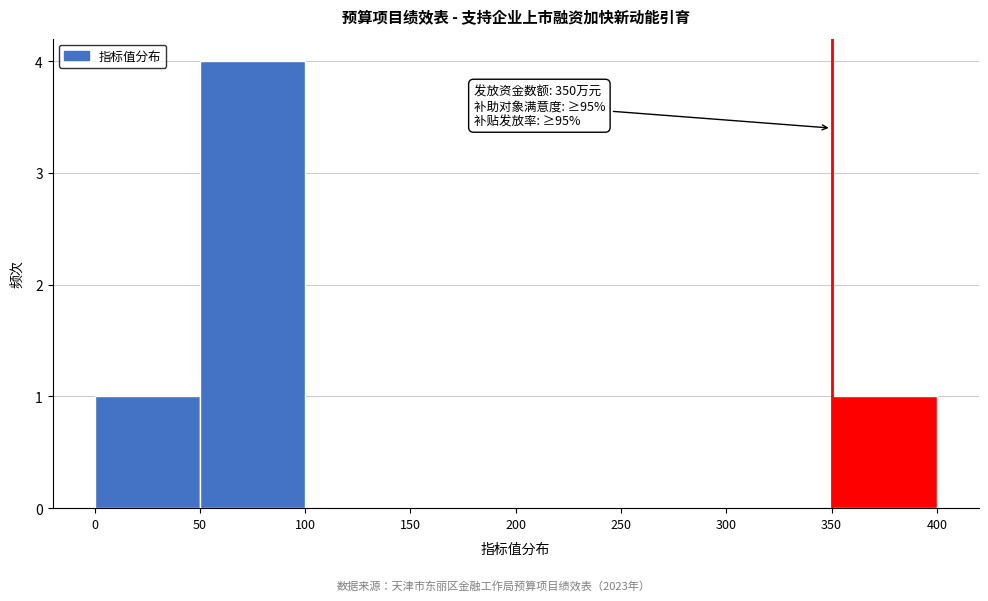

Which range on the x-axis has the tallest bar?

50 to 100